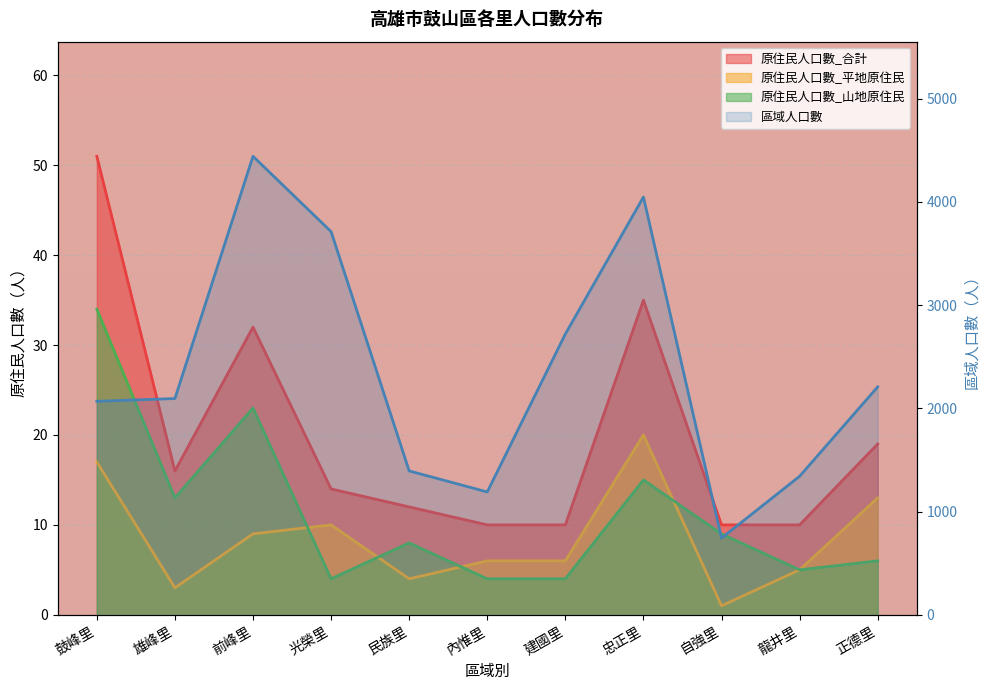

True or false: 原住民人口數_平地原住民 and 原住民人口數_合計 cross at least once.

False